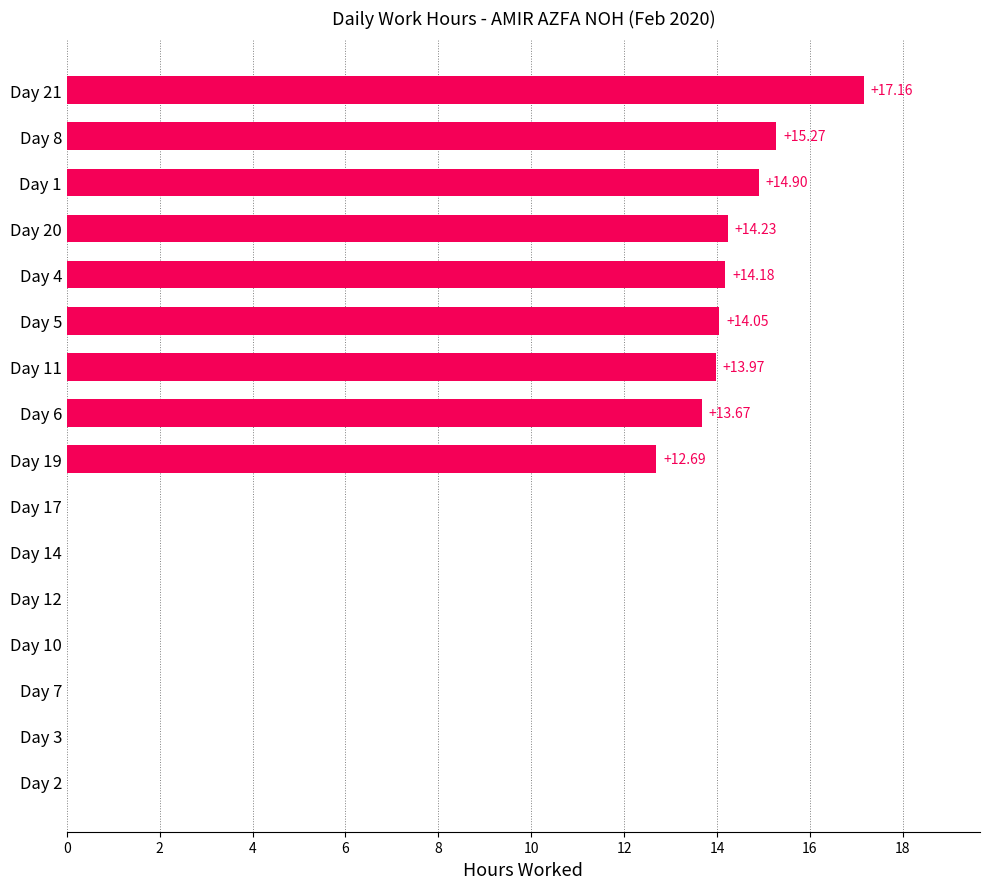

What is the change in value from Day 11 to Day 21?

+3.2